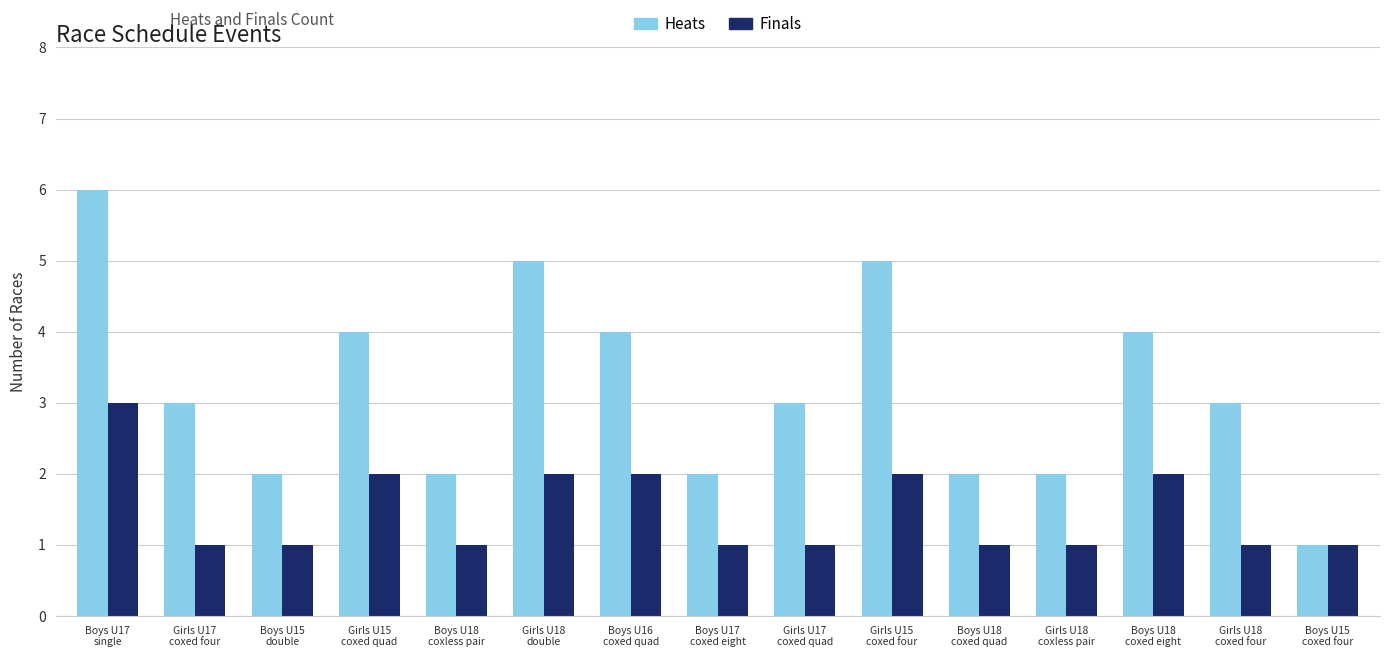

How many bars are there in each group?

2